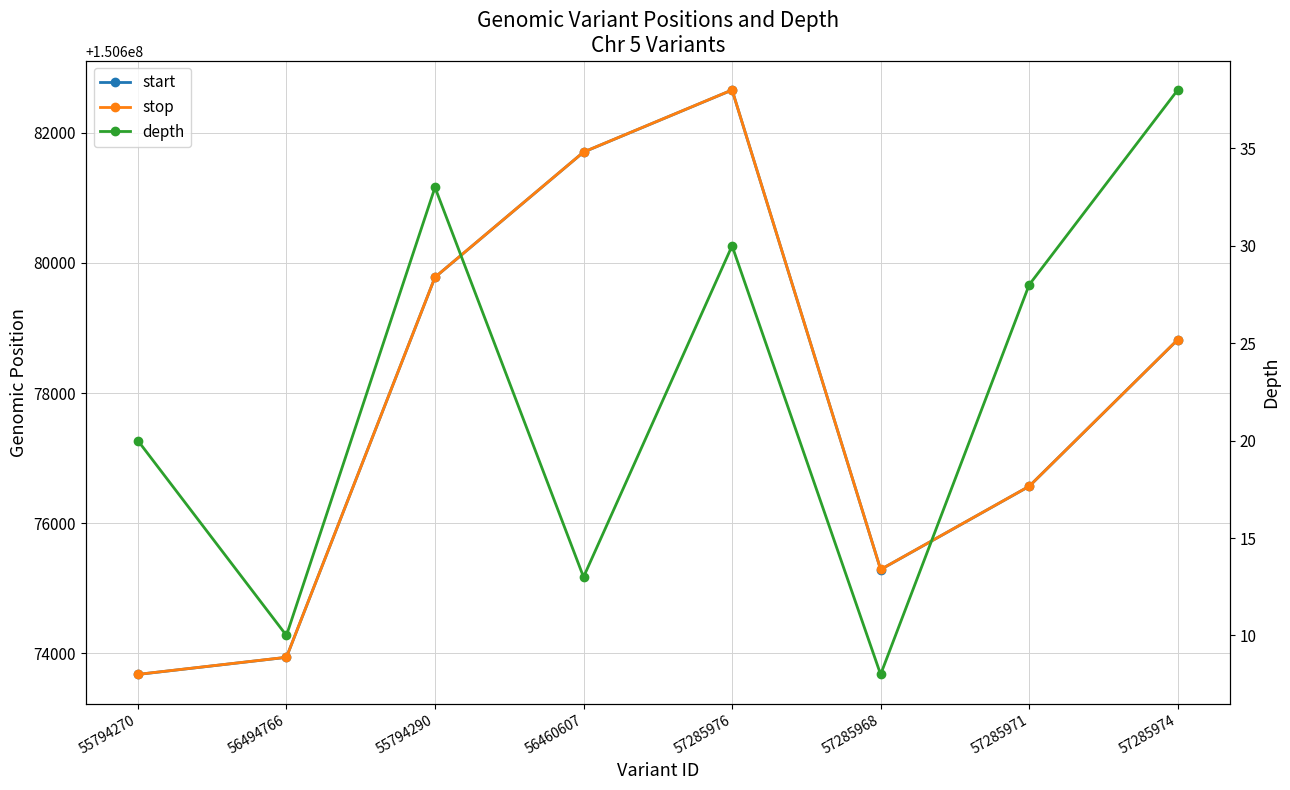

Does the chart display data point markers on the line(s)?

Yes